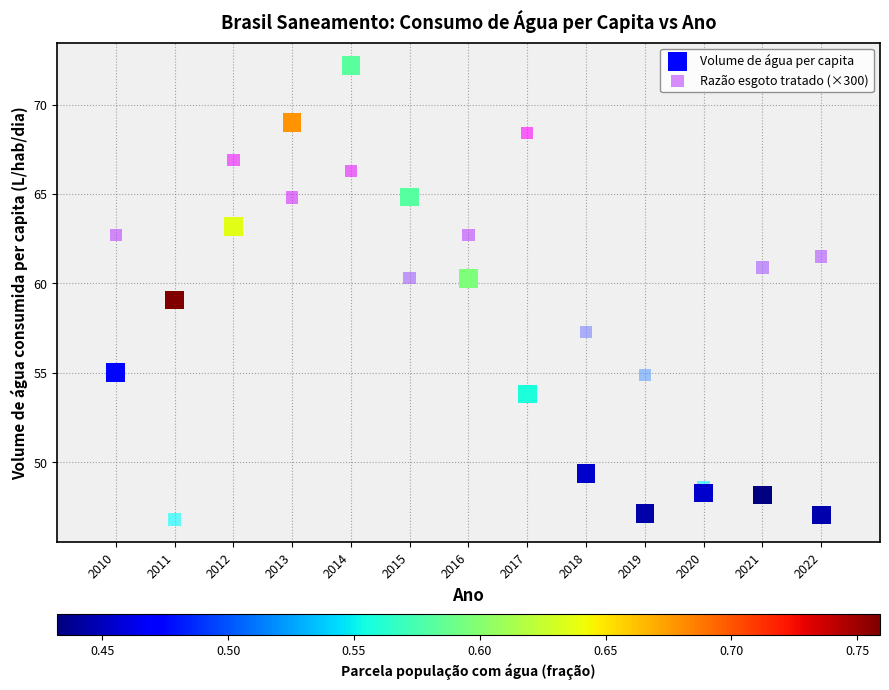

In the Razão esgoto tratado (×300) series, what Y value is closest to 57?

57.3